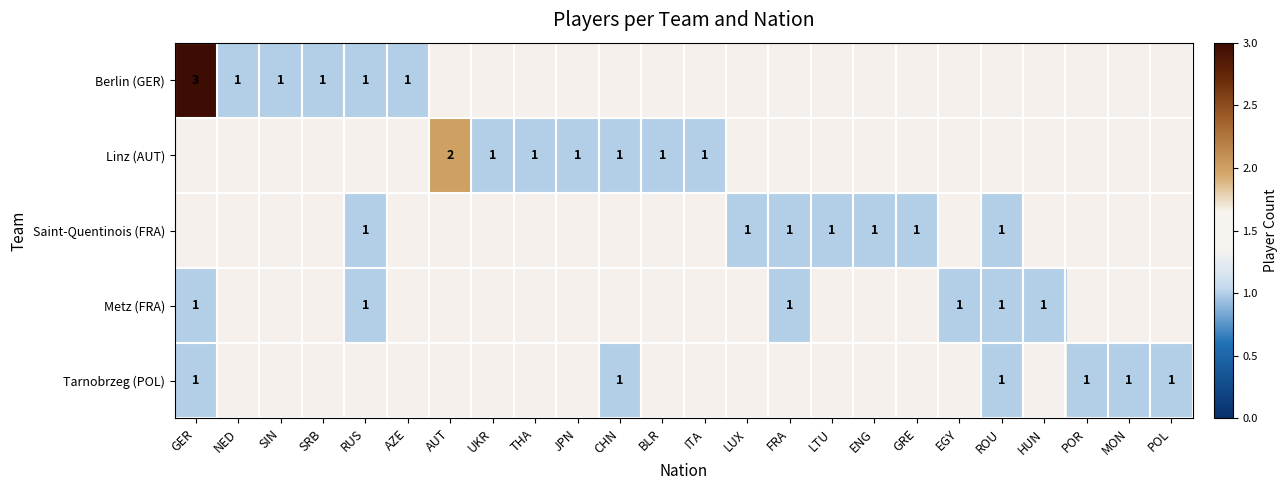

The Saint-Quentinois (FRA) series shows 1 at GRE. True or false?

True